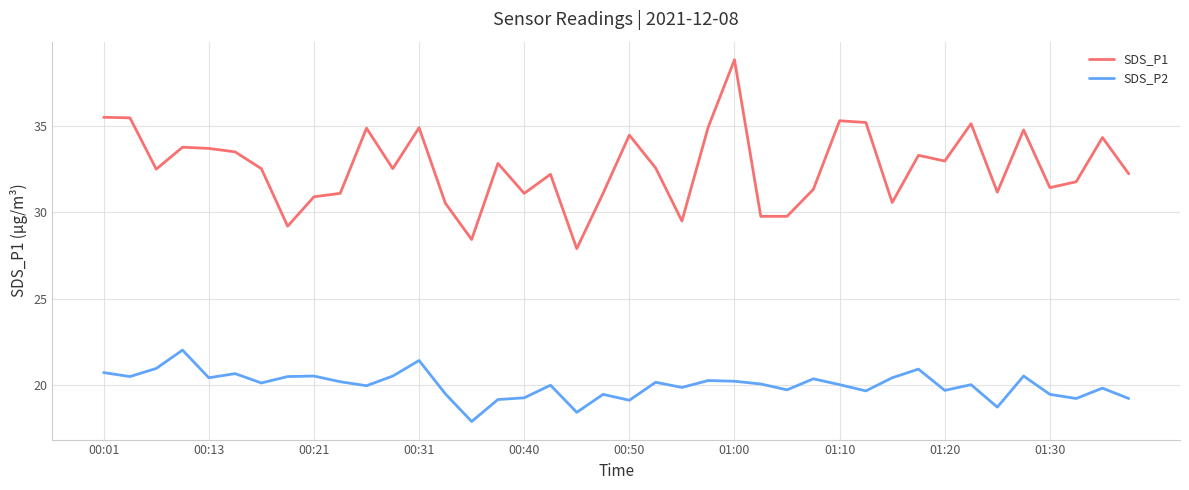

At how many categories does at least one series exceed 38?

1